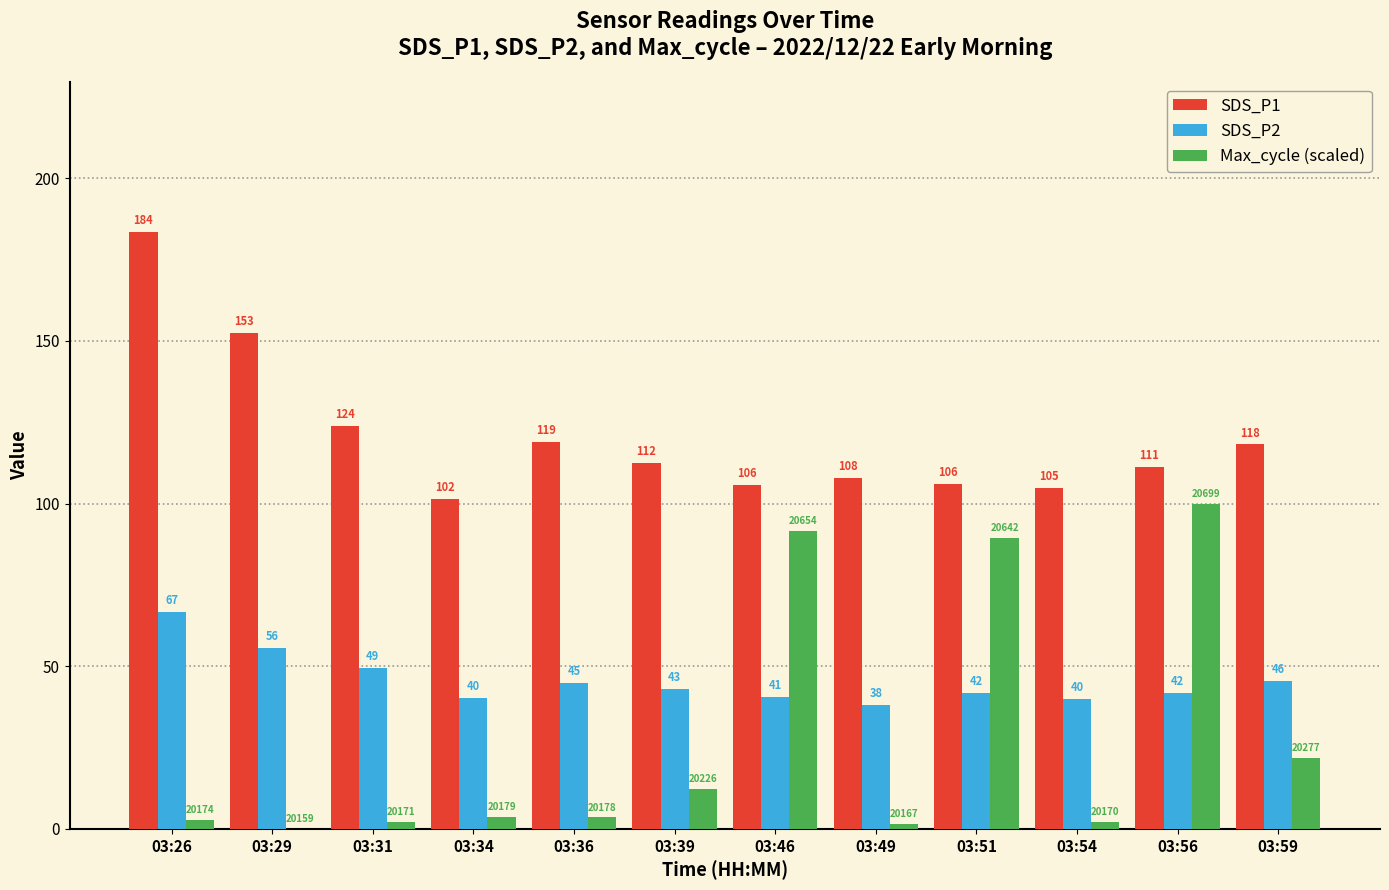

How many values in Max_cycle (scaled) are above zero?

11